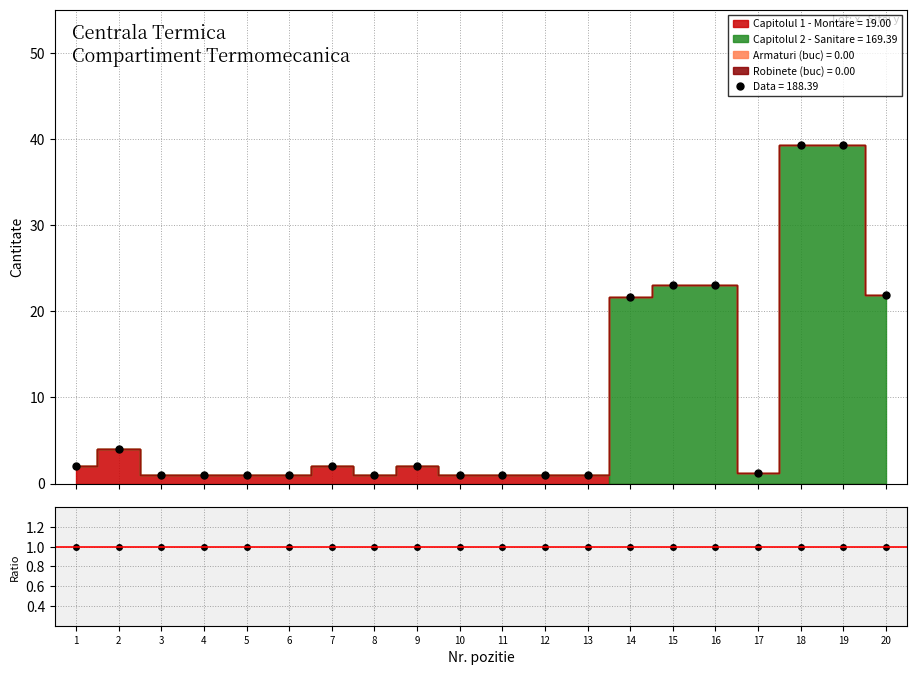

What is the average value of the Capitolul 2 - Sanitare series?

8.5